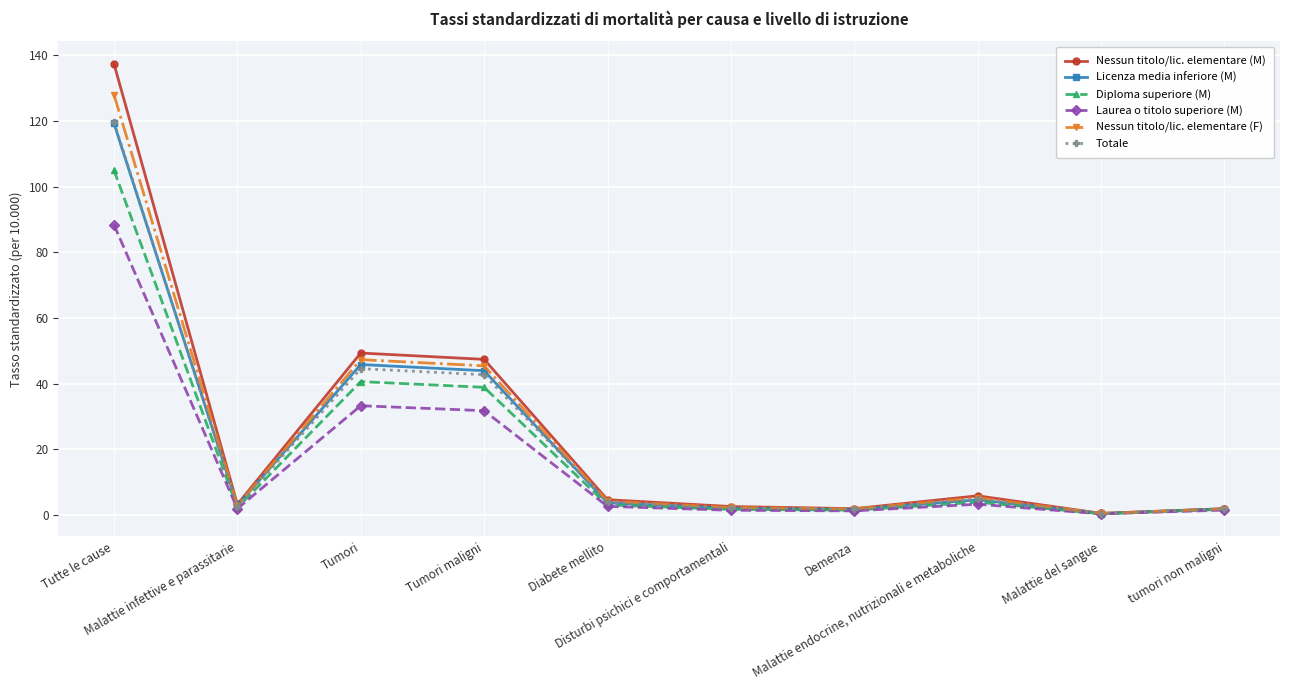

List the labels in order of Diploma superiore (M) value, largest first.

Tutte le cause, Tumori, Tumori maligni, Malattie endocrine, nutrizionali e metaboliche, Diabete mellito, Malattie infettive e parassitarie, tumori non maligni, Disturbi psichici e comportamentali, Demenza, Malattie del sangue